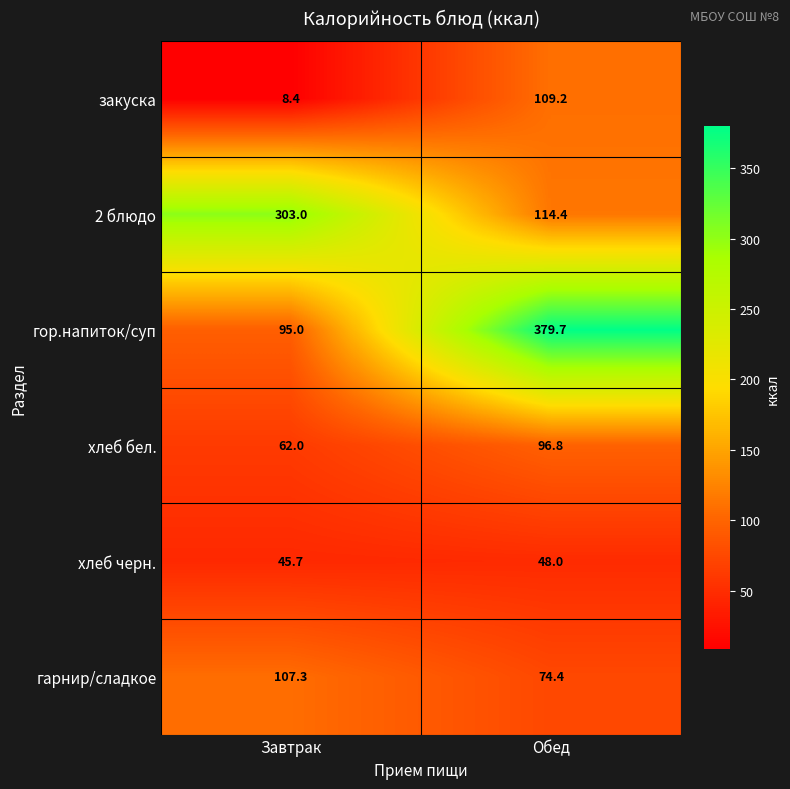

Which category has the lowest value across all series?

Завтрак